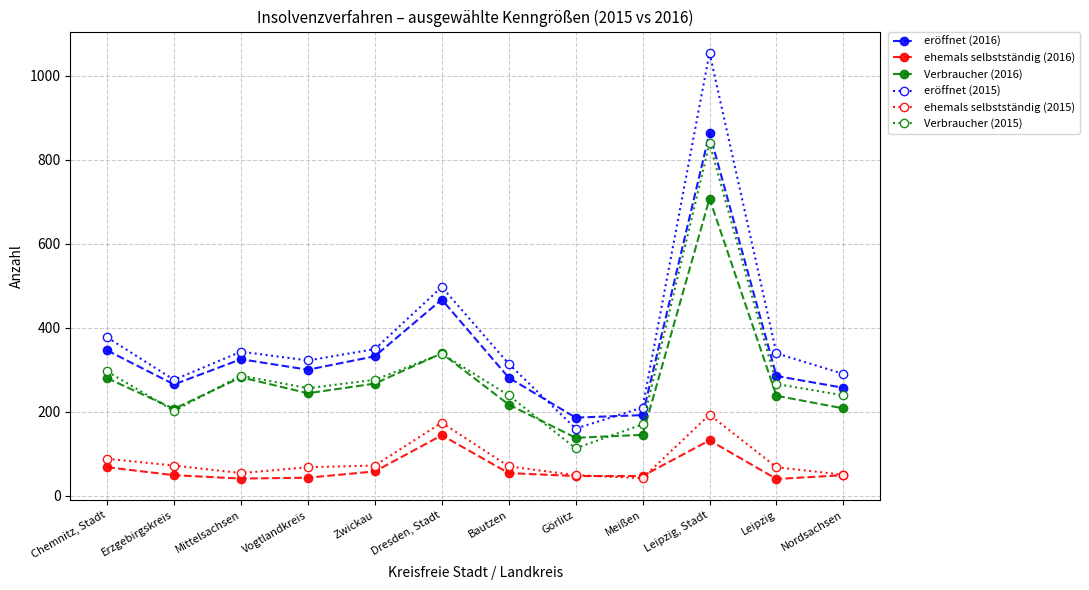

True or false: eröffnet (2015) and ehemals selbstständig (2016) intersect in this chart.

False